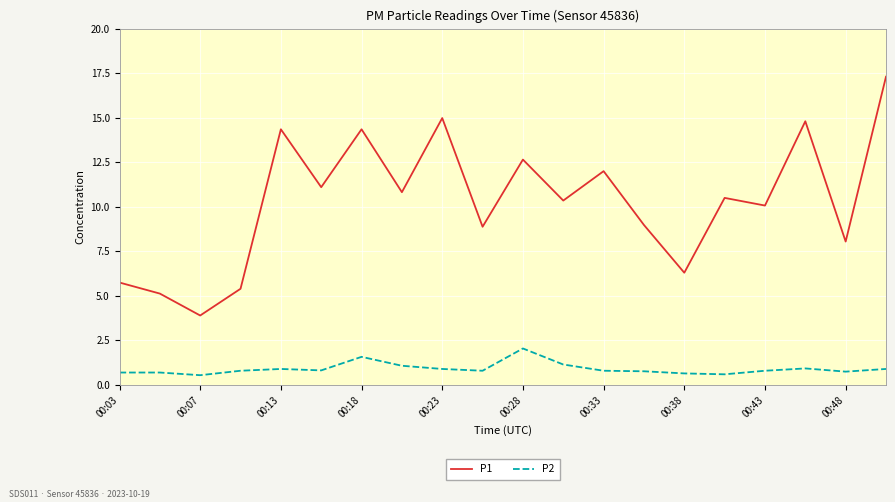

Which series has the largest total across all categories?

P1